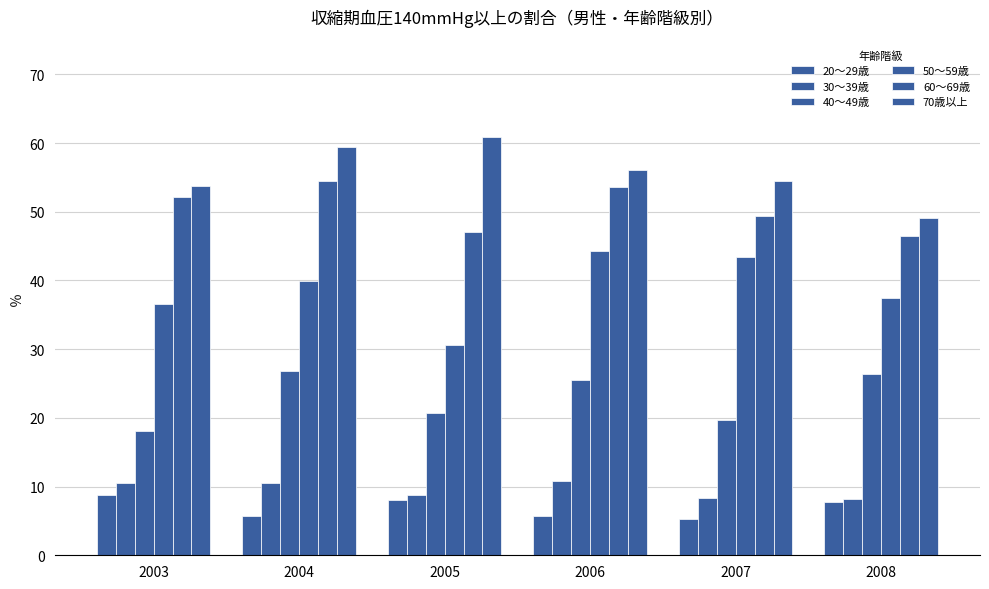

At which category does the chart reach its minimum across all series?

2007